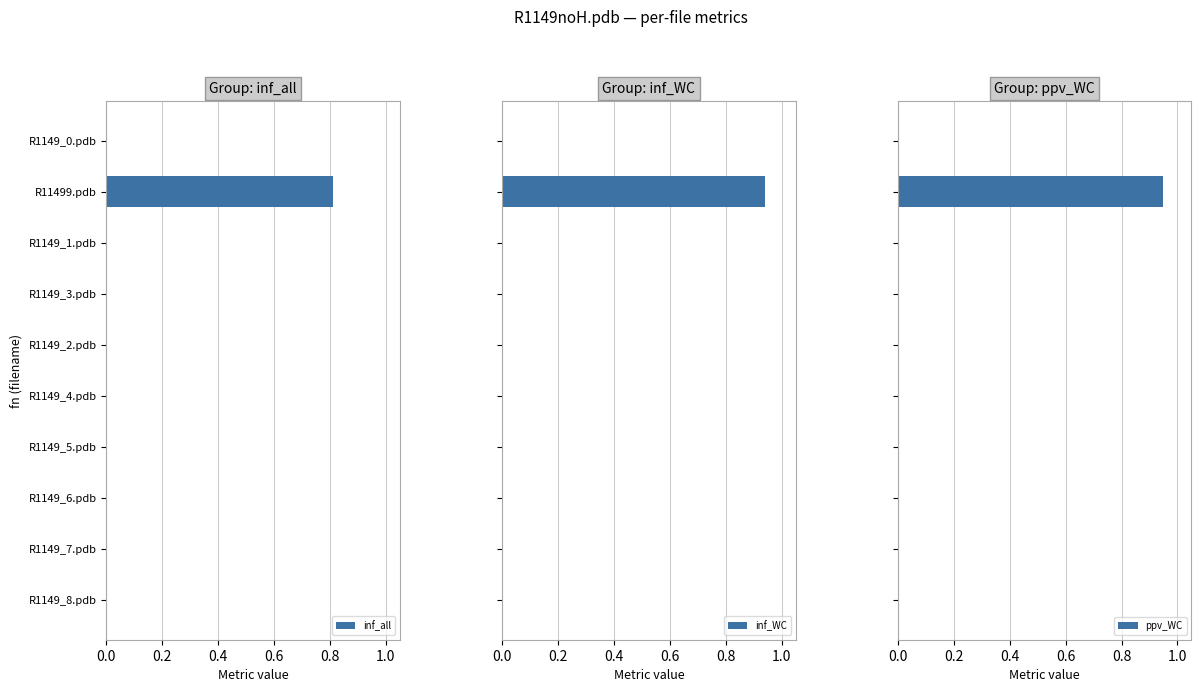

Rank the series by their maximum value, from lowest to highest.

inf_all, inf_WC, ppv_WC